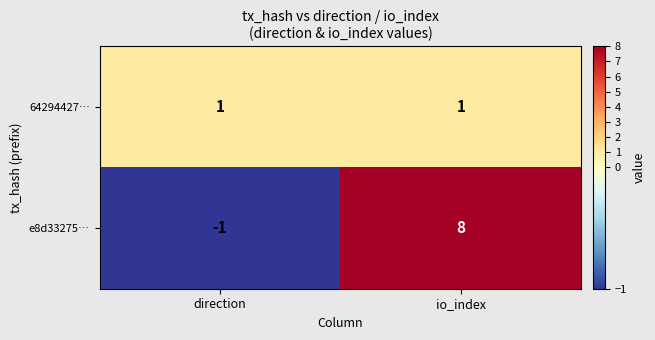

What is the greatest value displayed?

8